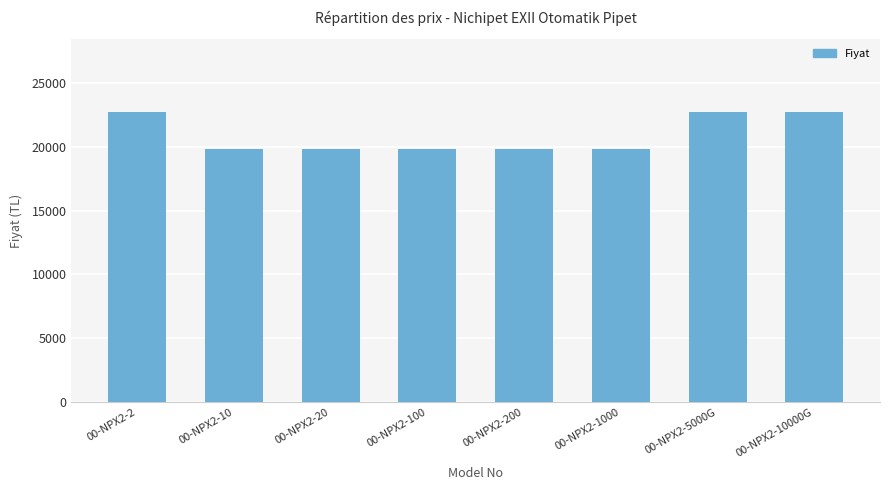

What is the minimum value shown in the chart?

19792.5